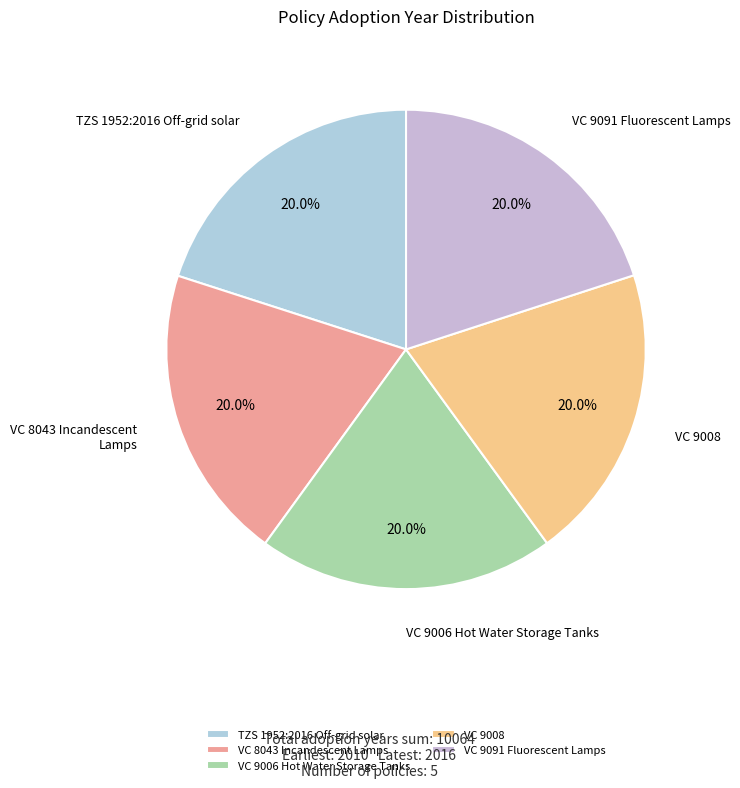

How many segments does this pie chart have?

5